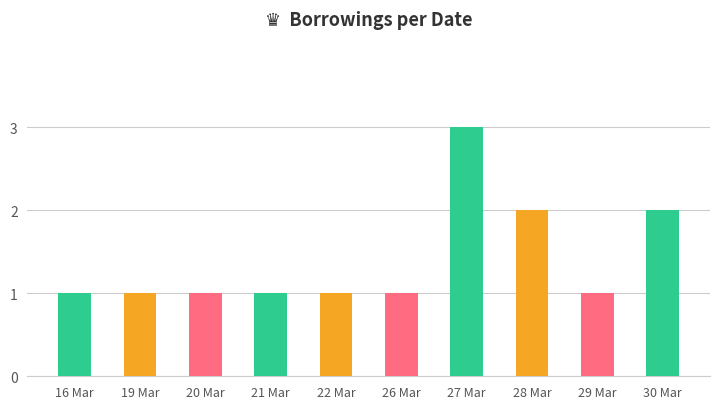

True or false: the data shows 1 at 16 Mar.

True